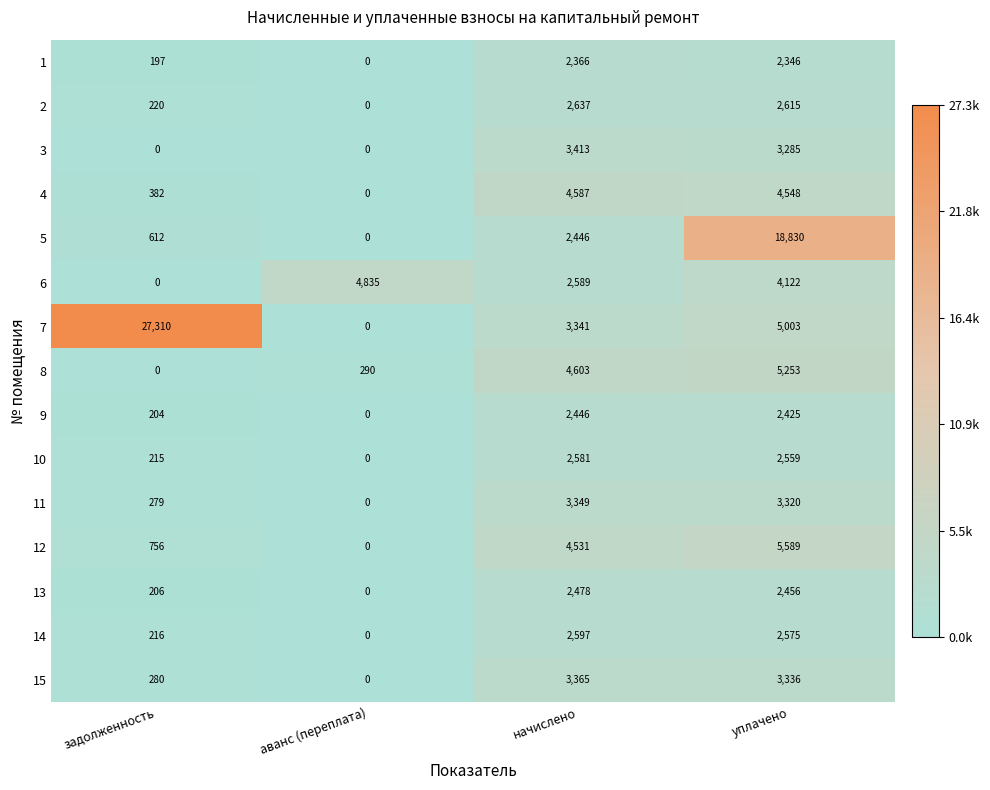

The value of 15 at аванс (переплата) is 0. True or false?

True